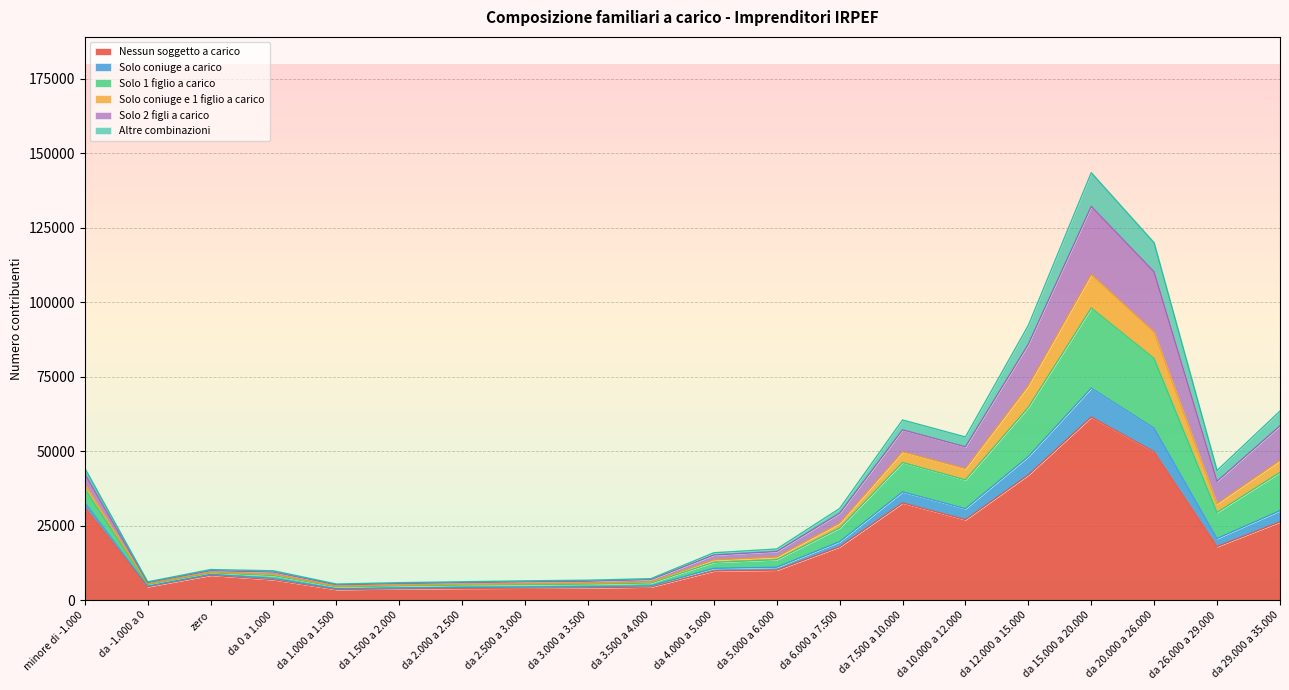

Rank the categories by Nessun soggetto a carico value from highest to lowest.

da 15.000 a 20.000, da 20.000 a 26.000, da 12.000 a 15.000, da 7.500 a 10.000, minore di -1.000, da 10.000 a 12.000, da 29.000 a 35.000, da 26.000 a 29.000, da 6.000 a 7.500, da 5.000 a 6.000, da 4.000 a 5.000, zero, da 0 a 1.000, da -1.000 a 0, da 3.500 a 4.000, da 3.000 a 3.500, da 2.500 a 3.000, da 2.000 a 2.500, da 1.500 a 2.000, da 1.000 a 1.500